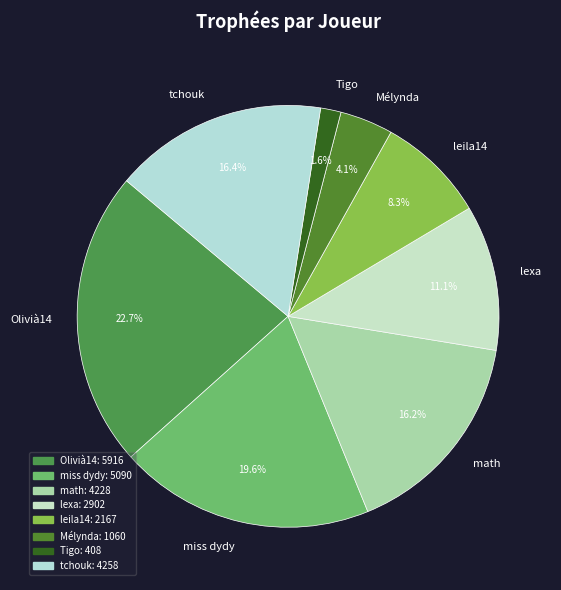

The Mélynda slice represents 4% of the pie. True or false?

True